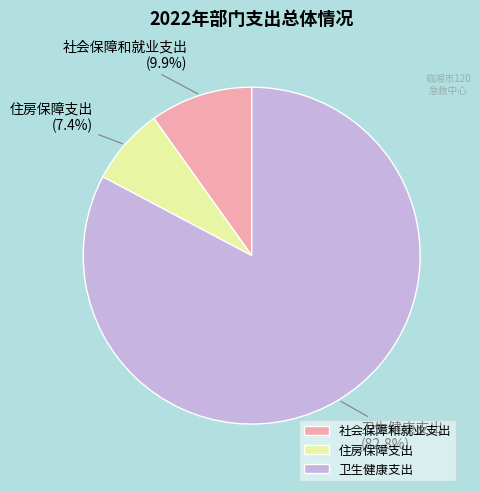

To the nearest percent, what is the combined percentage of 社会保障和就业支出 and 住房保障支出?

17%